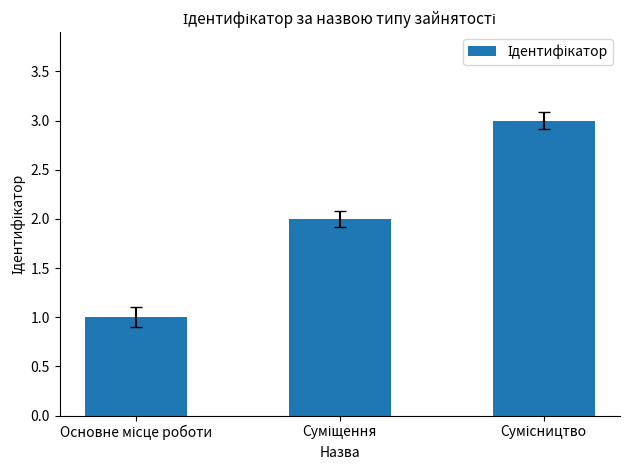

Are the bars grouped side by side (vs. stacked)?

No